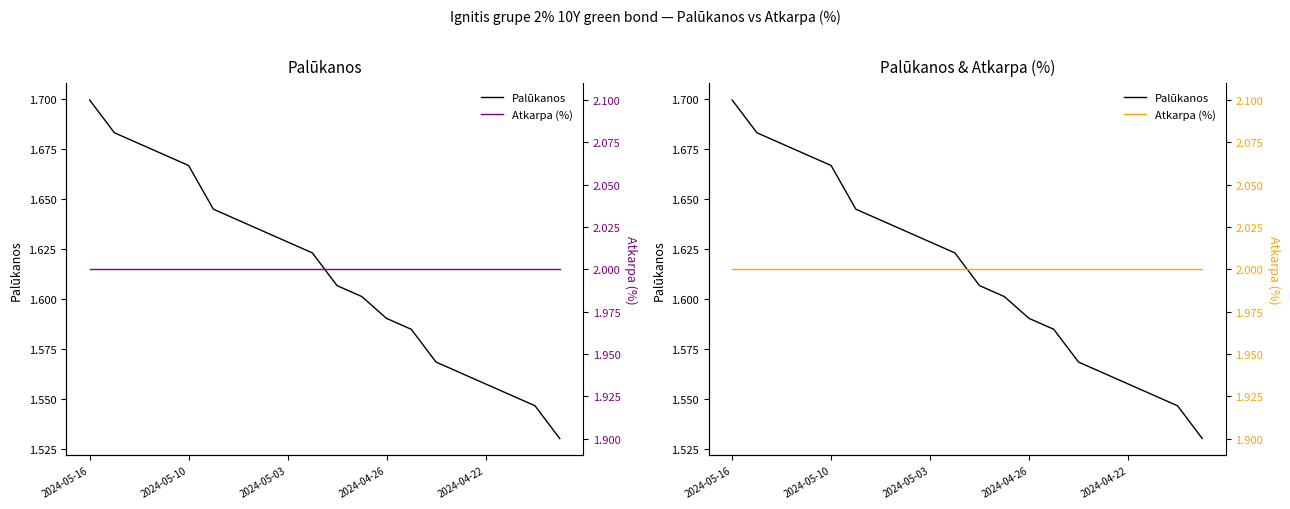

Is it true that Atkarpa (%) equals 2.0 at 15?

True